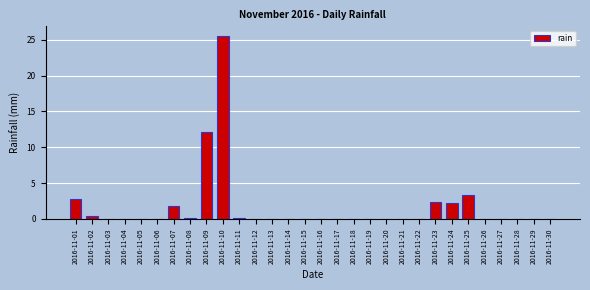

Reading left to right, list all the values displayed in this chart.

2016-11-01=2.8	2016-11-02=0.4	2016-11-03=0.0	2016-11-04=0.0	2016-11-05=0.0	2016-11-06=0.0	2016-11-07=1.8	2016-11-08=0.2	2016-11-09=12.2	2016-11-10=25.6	2016-11-11=0.2	2016-11-12=0.0	2016-11-13=0.0	2016-11-14=0.0	2016-11-15=0.0	2016-11-16=0.0	2016-11-17=0.0	2016-11-18=0.0	2016-11-19=0.0	2016-11-20=0.0	2016-11-21=0.0	2016-11-22=0.0	2016-11-23=2.4	2016-11-24=2.2	2016-11-25=3.4	2016-11-26=0.0	2016-11-27=0.0	2016-11-28=0.0	2016-11-29=0.0	2016-11-30=0.0